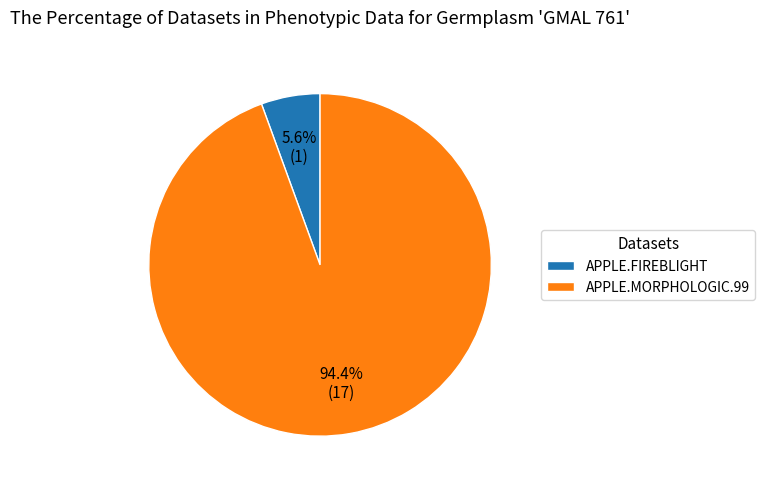

To the nearest percent, what is the average slice percentage?

50%